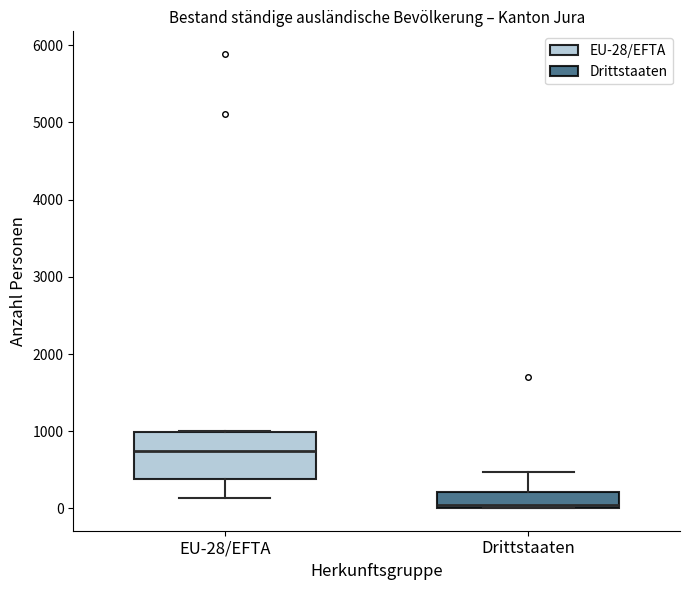

Which box's median line is the lowest?

Drittstaaten